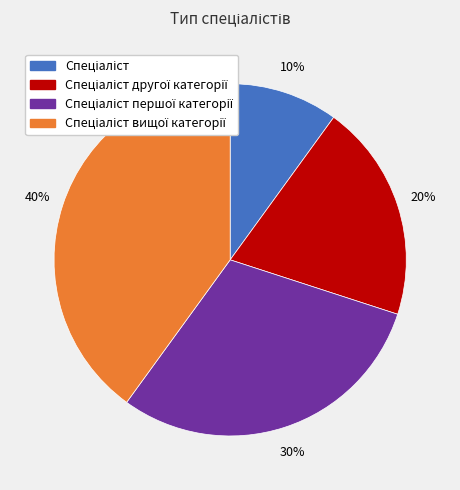

To the nearest percent, what is the difference between the largest and smallest slice percentages?

30%